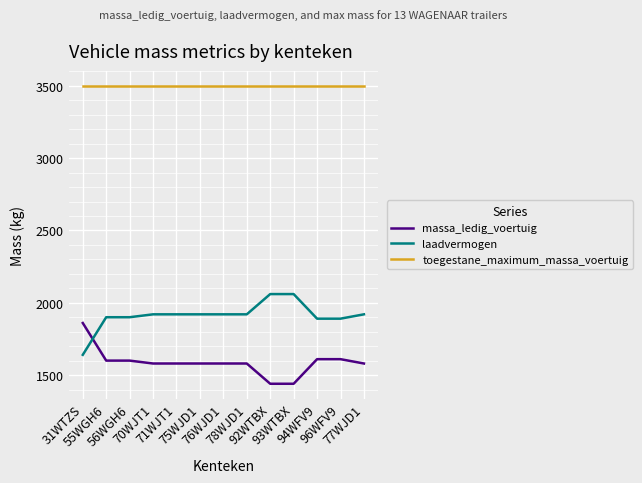

Reading right to left, extract all data points from this chart.

massa_ledig_voertuig: 1580	1610	1610	1440	1440	1580	1580	1580	1580	1580	1600	1600	1860
laadvermogen: 1920	1890	1890	2060	2060	1920	1920	1920	1920	1920	1900	1900	1640
toegestane_maximum_massa_voertuig: 3500	3500	3500	3500	3500	3500	3500	3500	3500	3500	3500	3500	3500